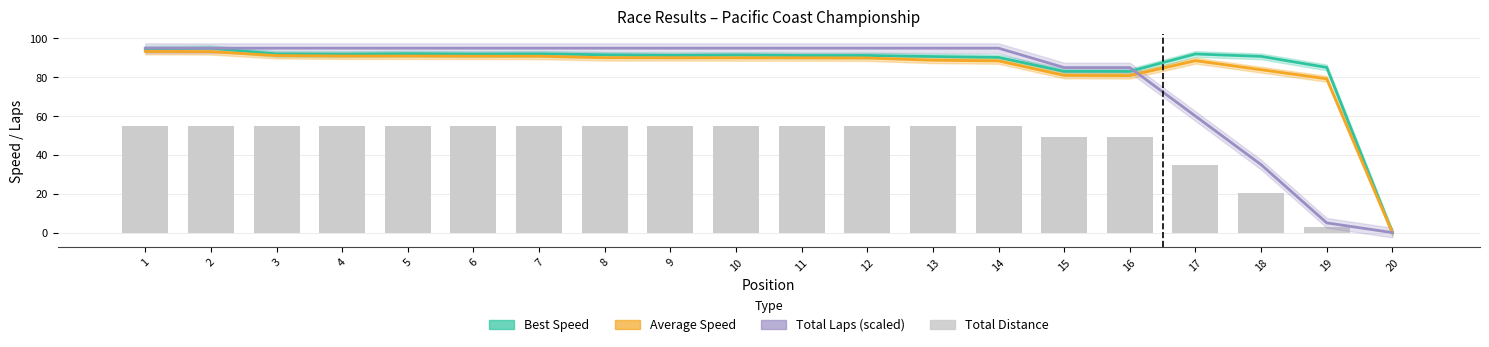

What is the value of the Average Speed bar at the 8th from the left?

90.0